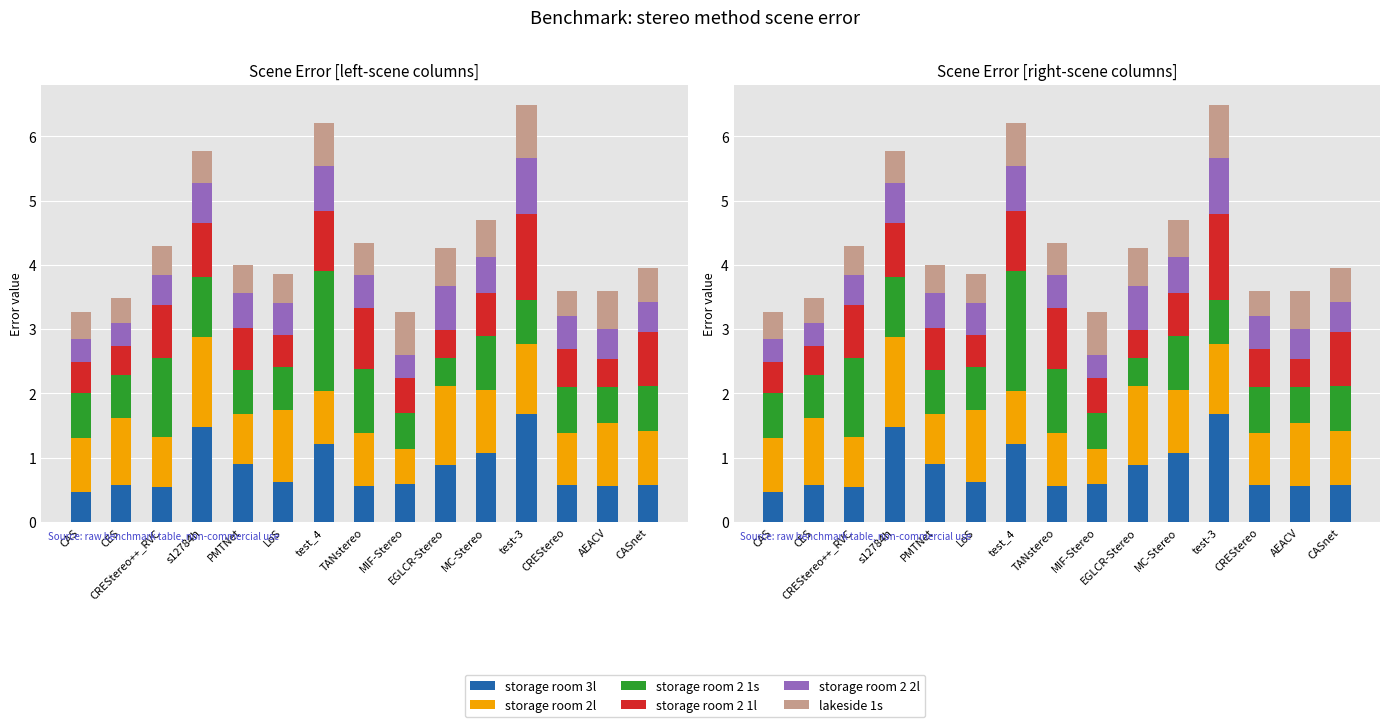

Reading right to left, extract all data points from this chart.

storage room 3l: 0.6	0.6	0.6	1.7	1.1	0.9	0.6	0.6	1.2	0.6	0.9	1.5	0.6	0.6	0.5
storage room 2l: 0.8	1.0	0.8	1.1	1.0	1.2	0.6	0.8	0.8	1.1	0.8	1.4	0.8	1.0	0.8
storage room 2 1s: 0.7	0.6	0.7	0.7	0.9	0.4	0.6	1.0	1.9	0.7	0.7	0.9	1.2	0.7	0.7
storage room 2 1l: 0.8	0.4	0.6	1.3	0.7	0.4	0.6	0.9	0.9	0.5	0.7	0.8	0.8	0.4	0.5
storage room 2 2l: 0.5	0.5	0.5	0.9	0.6	0.7	0.4	0.5	0.7	0.5	0.6	0.6	0.5	0.4	0.4
lakeside 1s: 0.5	0.6	0.4	0.8	0.6	0.6	0.7	0.5	0.7	0.5	0.4	0.5	0.5	0.4	0.4